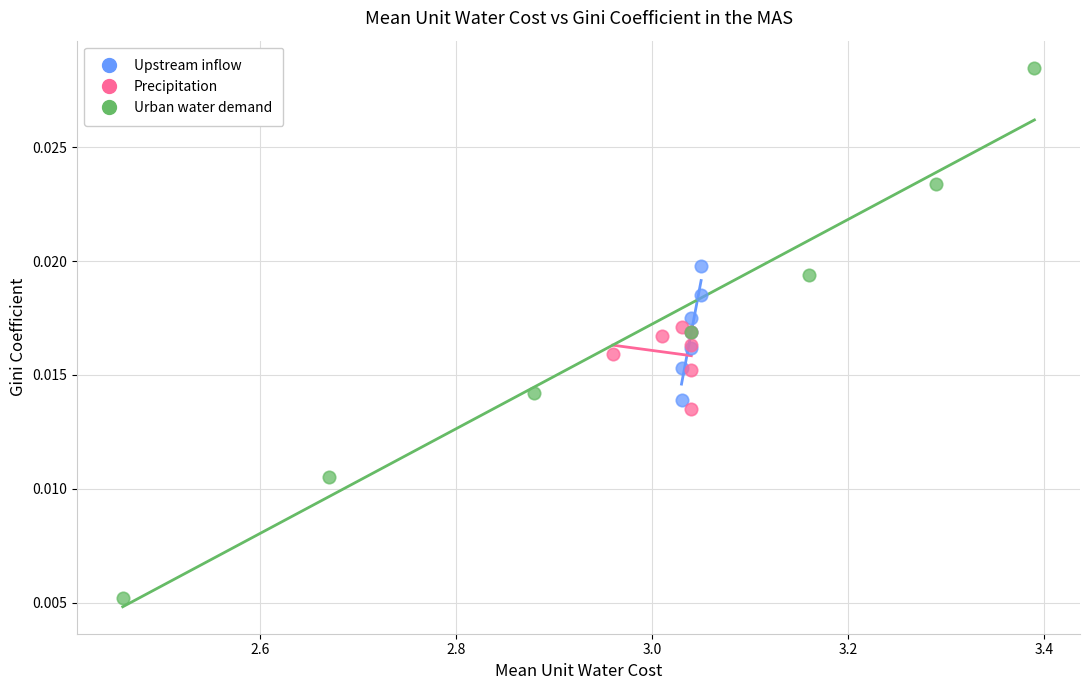

Which series reaches the minimum Y coordinate?

Urban water demand